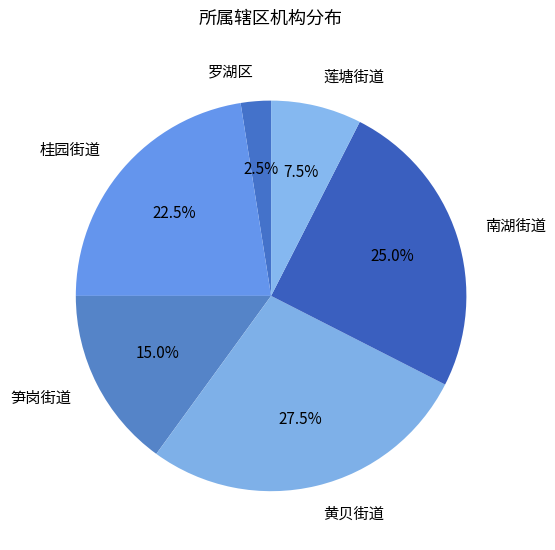

What percentage is the 南湖街道 slice, to the nearest percent?

25%